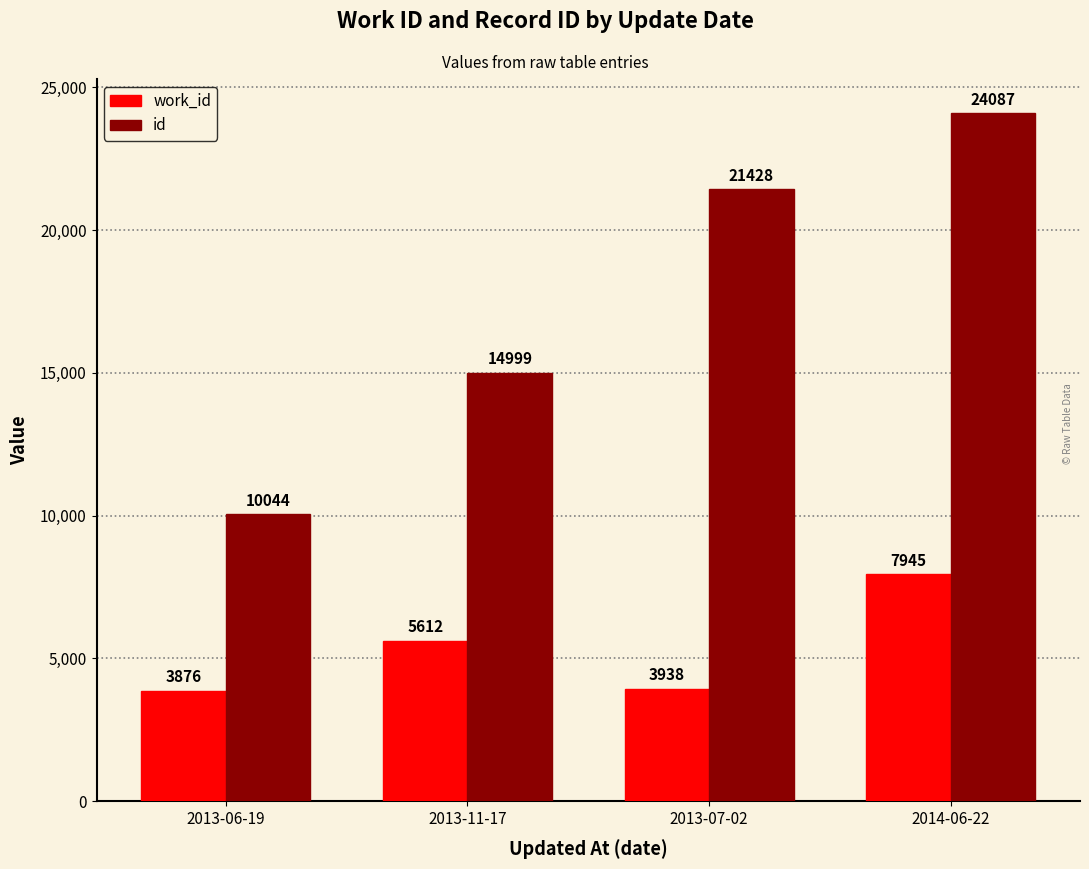

What is the label of the 4th bar from the left?

2014-06-22